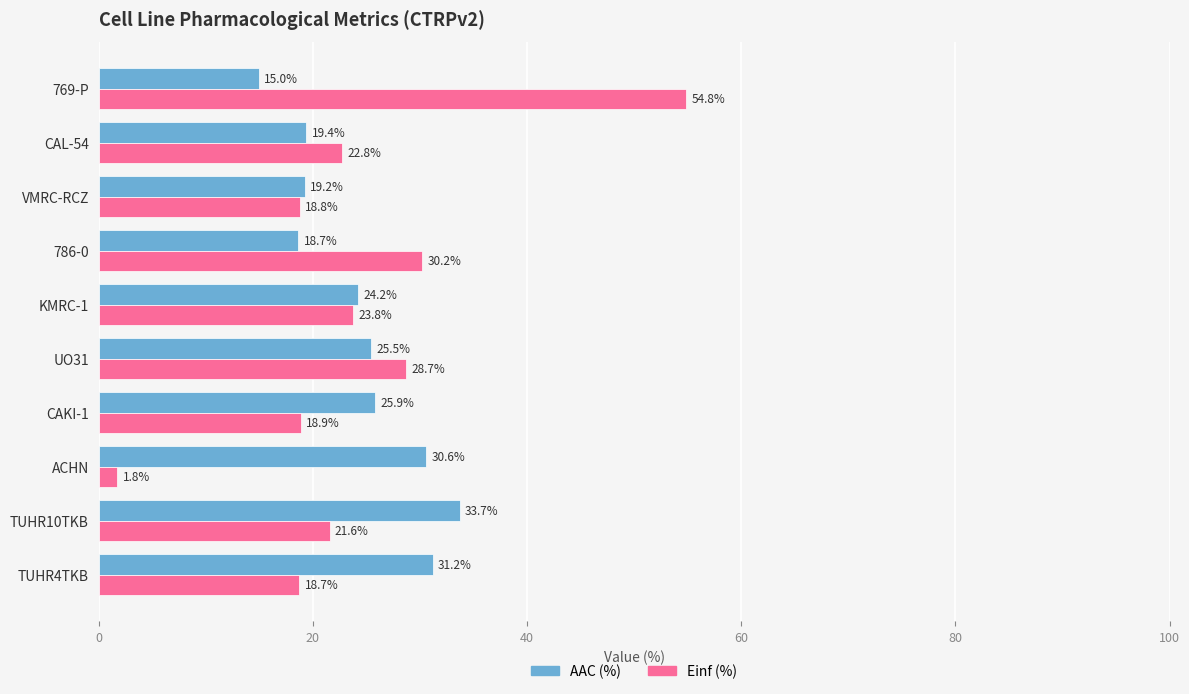

Where is Einf (%) nearest to the value 28?

UO31